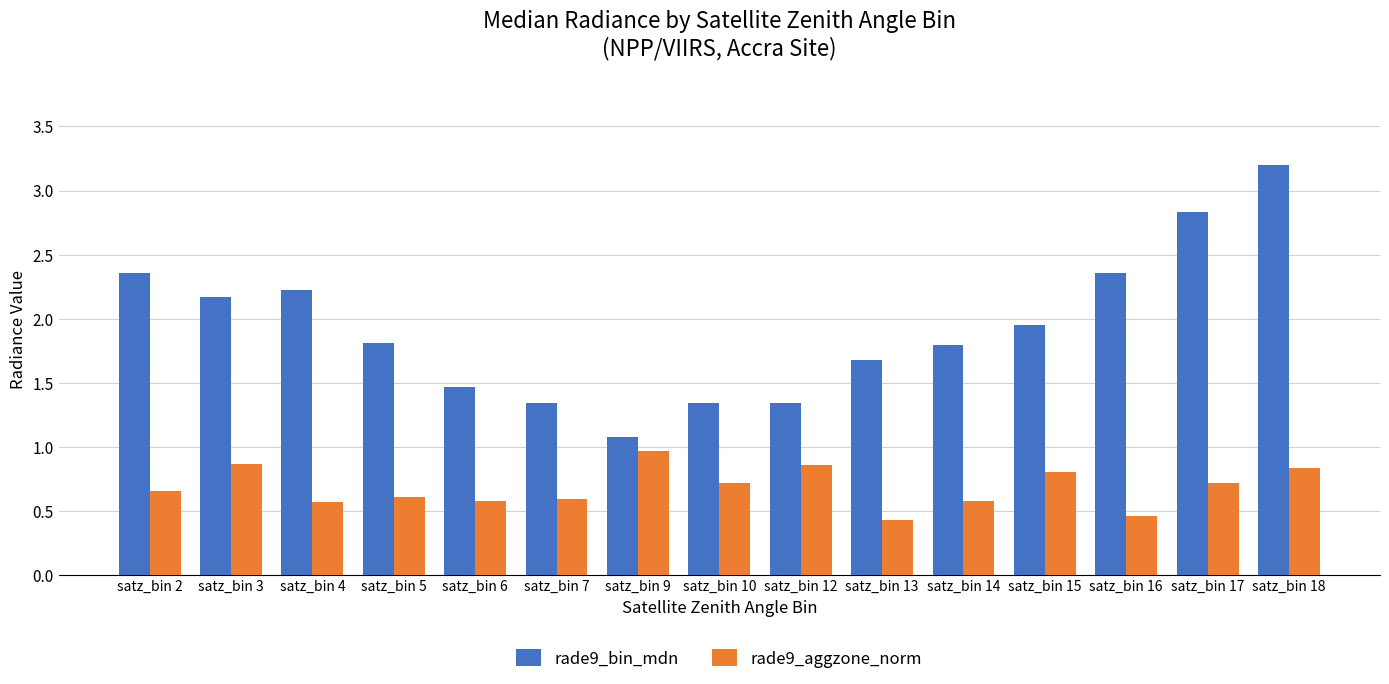

What are all the series names shown in the legend?

rade9_bin_mdn, rade9_aggzone_norm